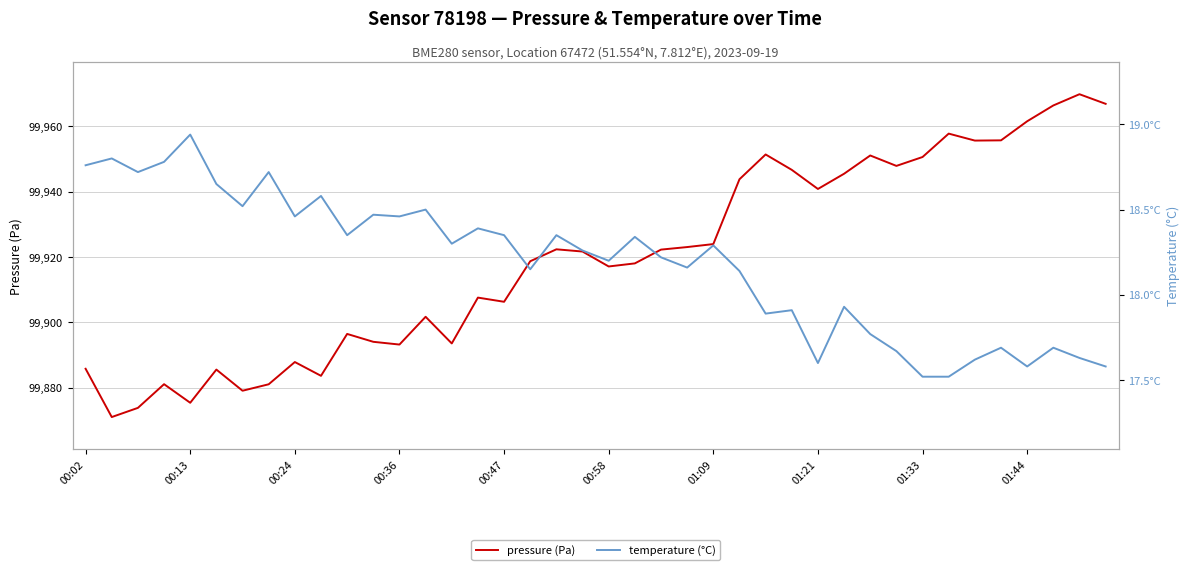

True or false: pressure (Pa) has more than 0 points higher than both neighbors.

True